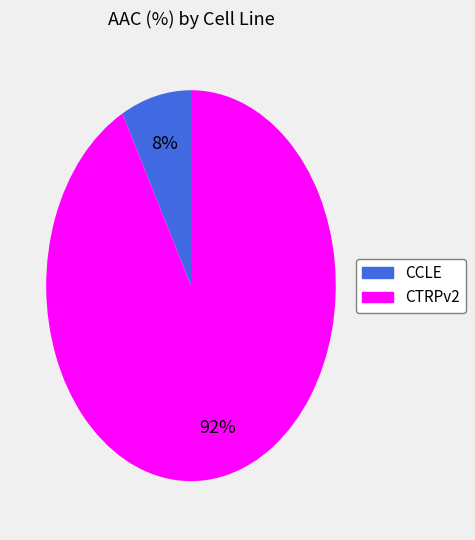

How many segments does this pie chart have?

2